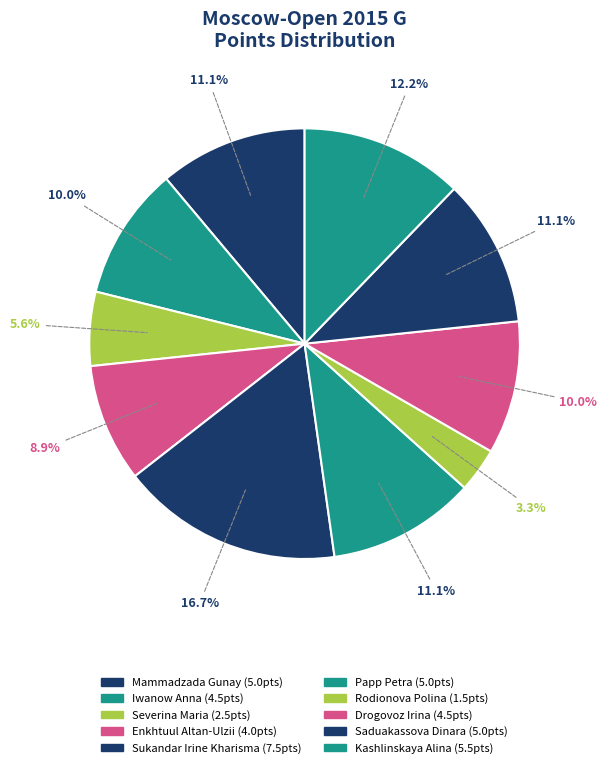

How many segments does this pie chart have?

10